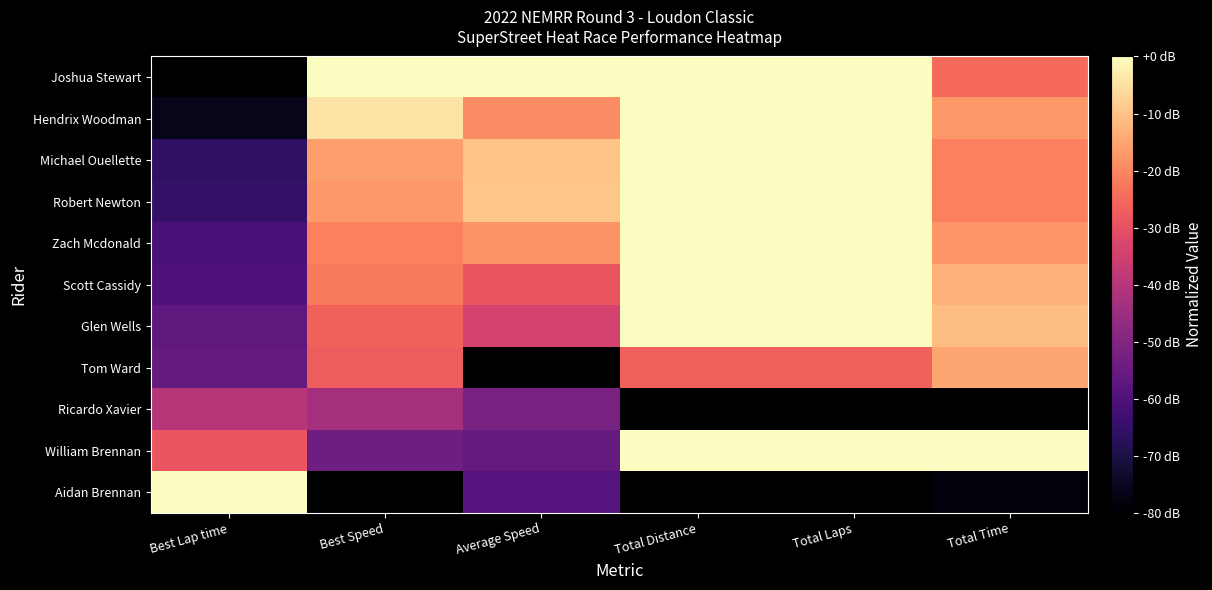

Which series changed the most between Average Speed and Total Time?

Tom Ward